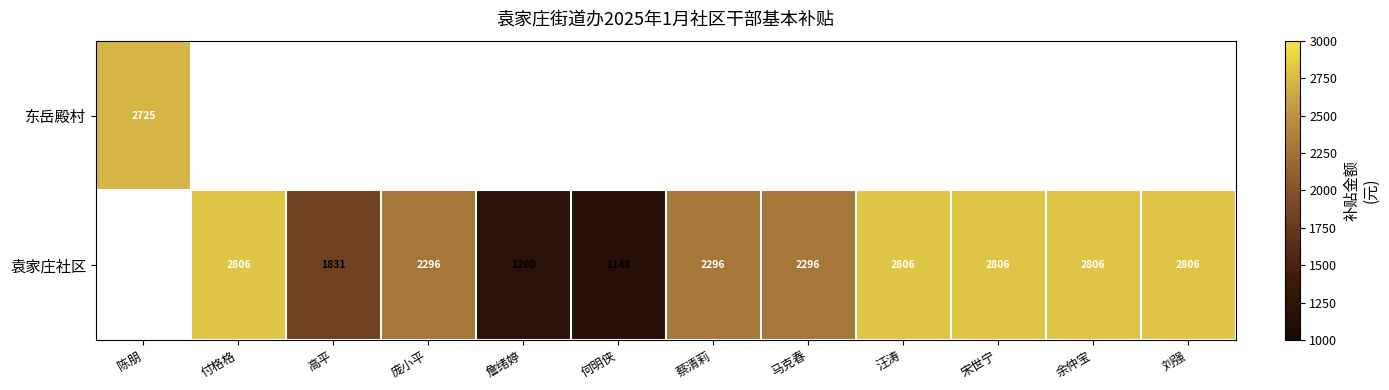

At which category does the chart reach its minimum across all series?

何明侠